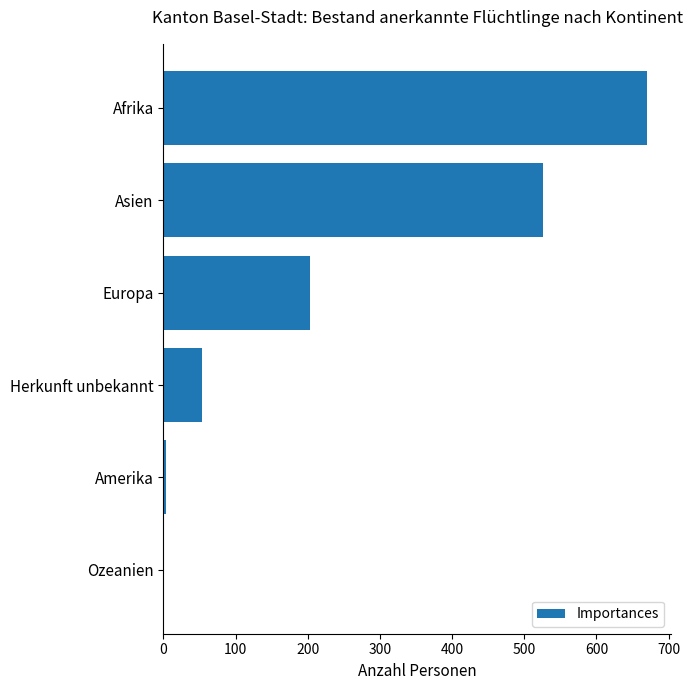

Reading bottom to top, extract all data points from this chart.

Ozeanien=0	Amerika=3	Herkunft unbekannt=54	Europa=203	Asien=526	Afrika=670